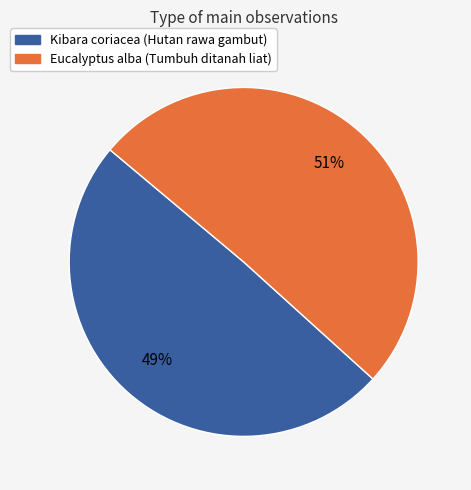

Is there any slice that represents more than half of the pie?

Yes